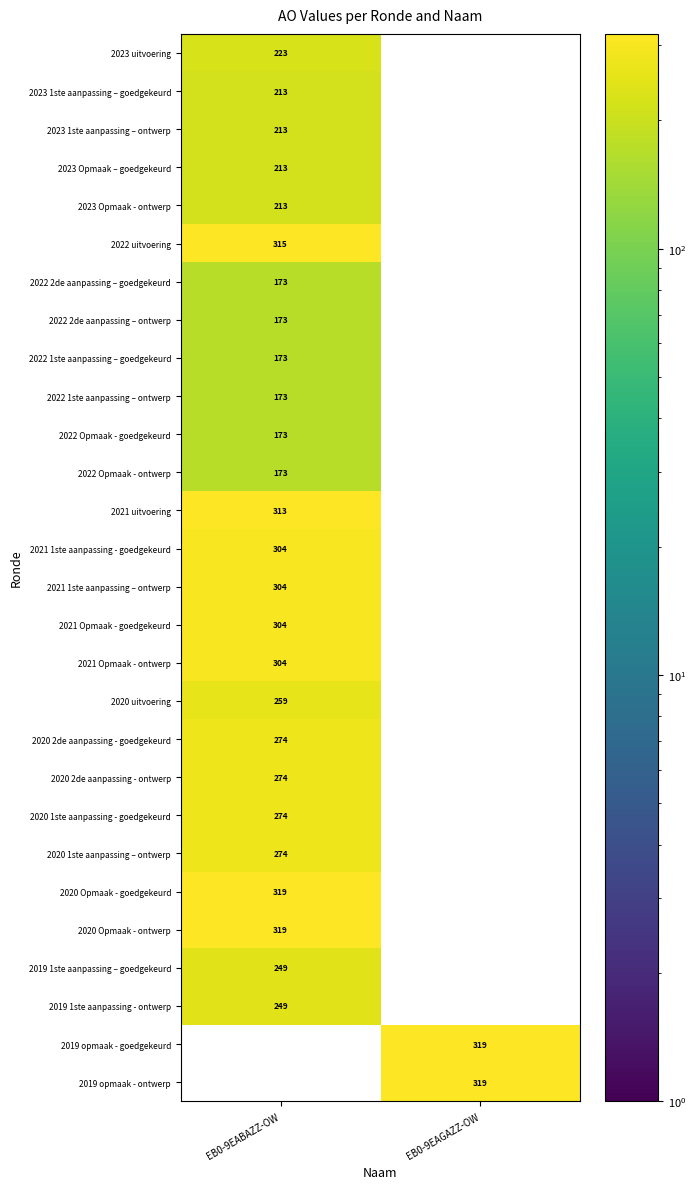

Is it true that 2021 1ste aanpassing - goedgekeurd equals 490 at EB0-9EABAZZ-OW?

False